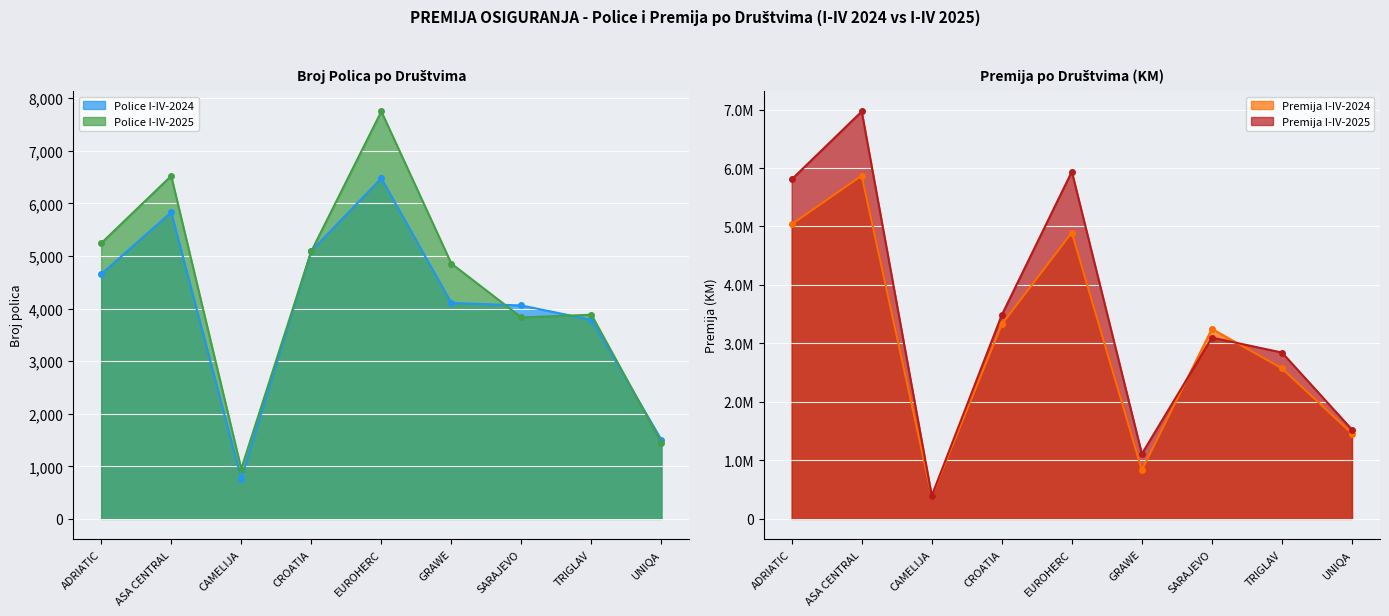

Is the value of Premija I-IV-2024 at EUROHERC greater than the value of Premija I-IV-2025 at EUROHERC?

No